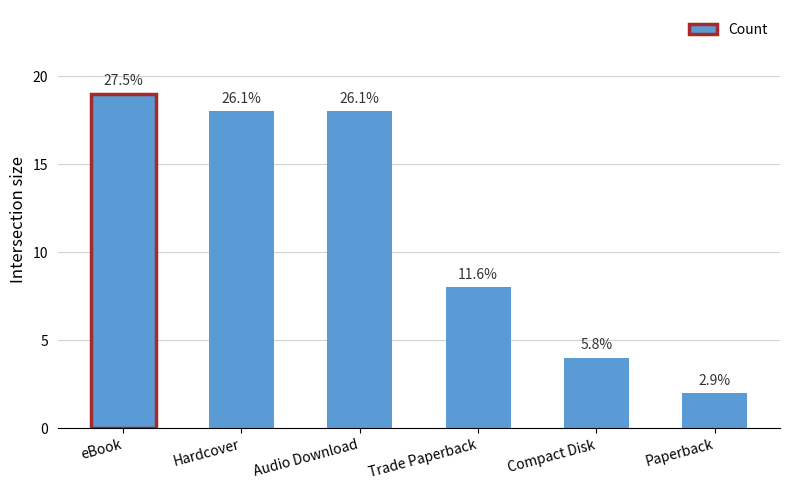

What is the change in value from Trade Paperback to Compact Disk?

-4